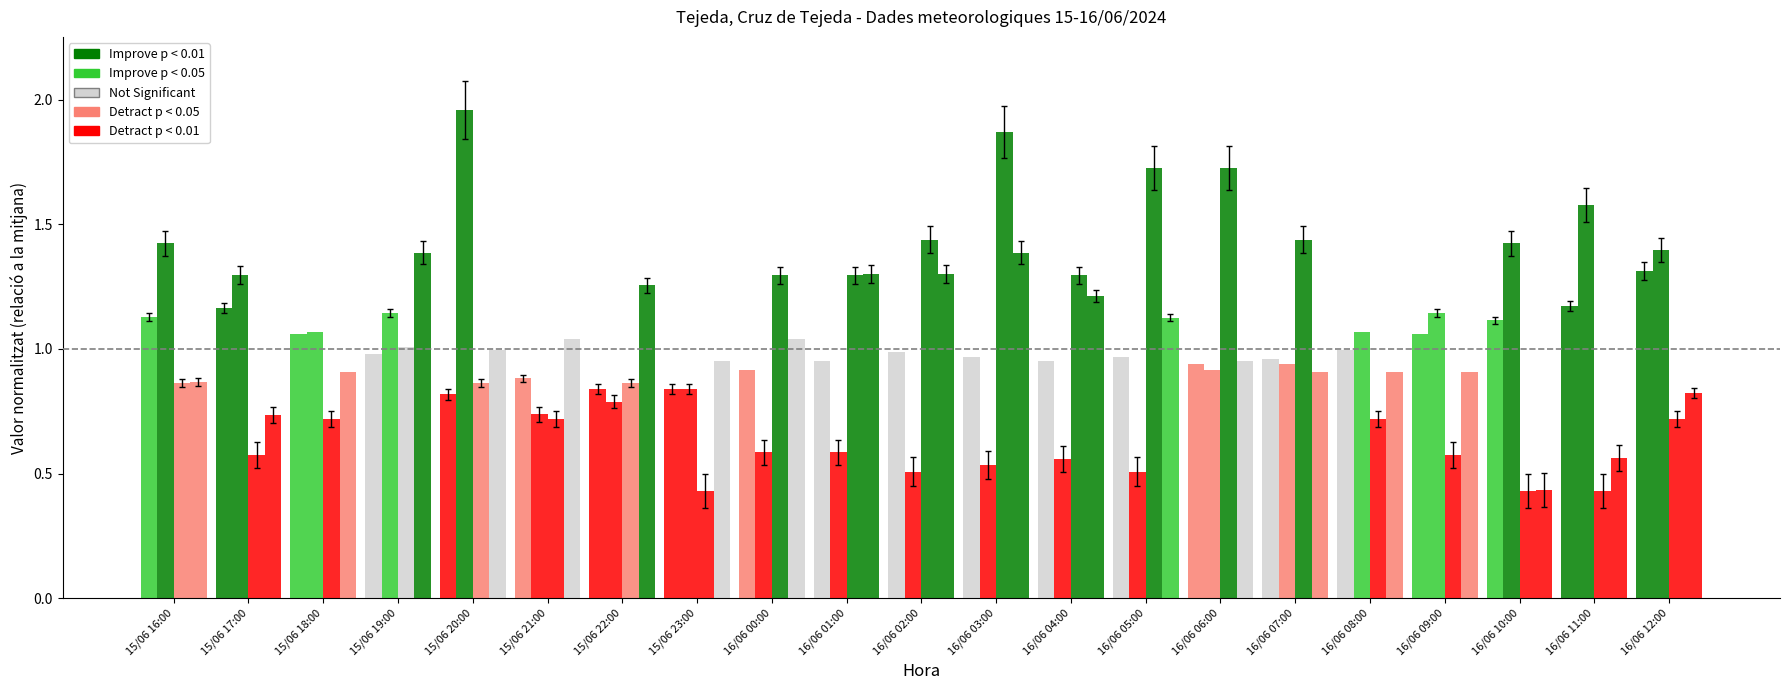

The value of Ratxa (km/h) at 16/06 09:00 is 0.9. True or false?

True